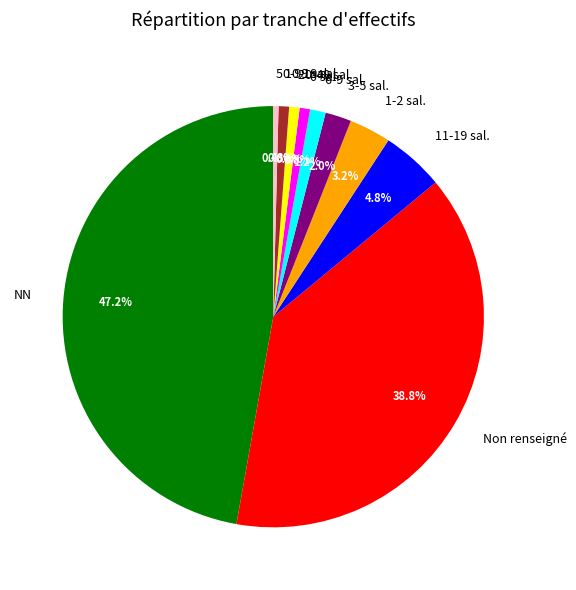

Does 11-19 sal. represent more than half of the total?

No